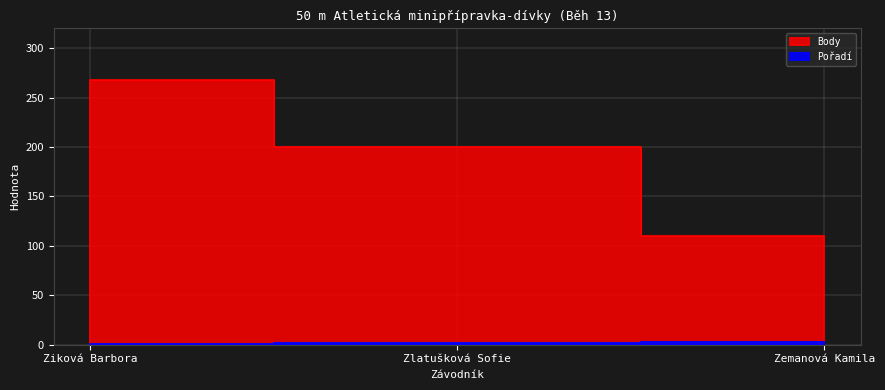

Which series changed the most between Zlatušková Sofie and Zemanová Kamila?

Body